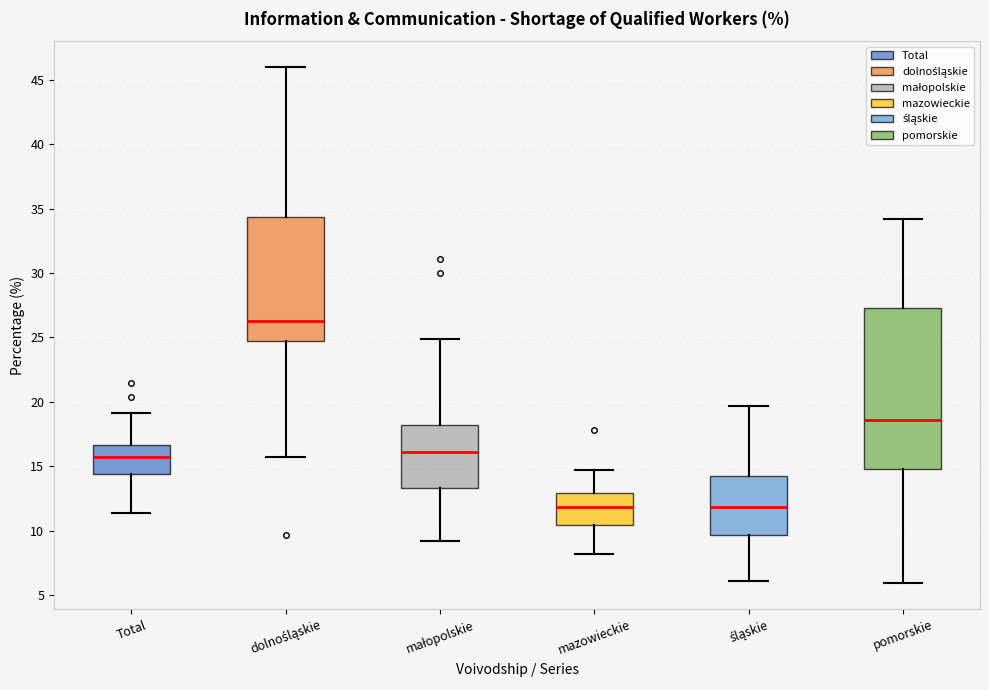

Comparing the boxes themselves (not the whiskers), which one is the tallest?

pomorskie